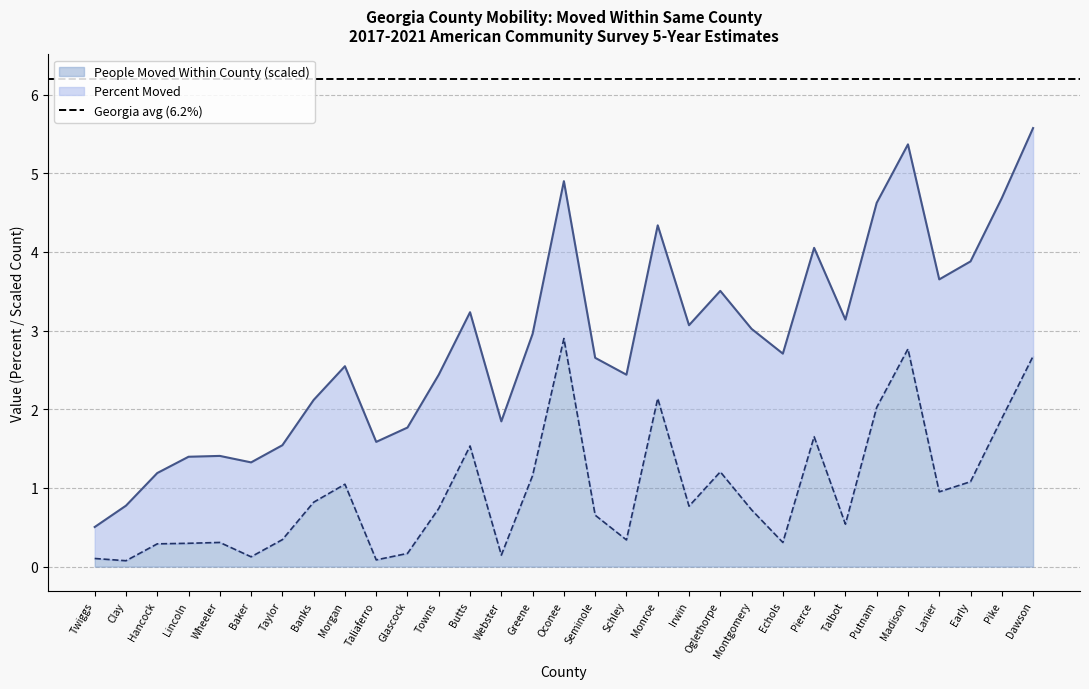

Between Oglethorpe and Echols, which is larger?

Oglethorpe